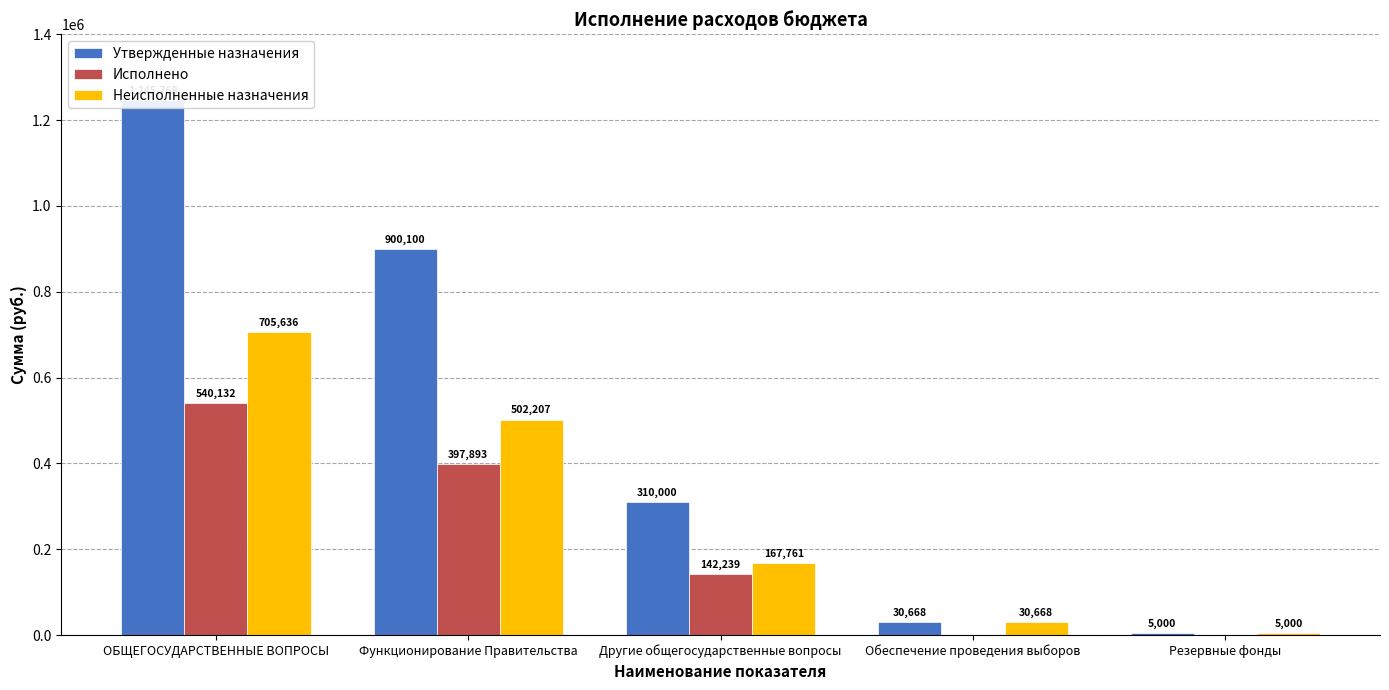

Is the value of Утвержденные назначения at Другие общегосударственные вопросы greater than the value of Неисполненные назначения at Другие общегосударственные вопросы?

Yes